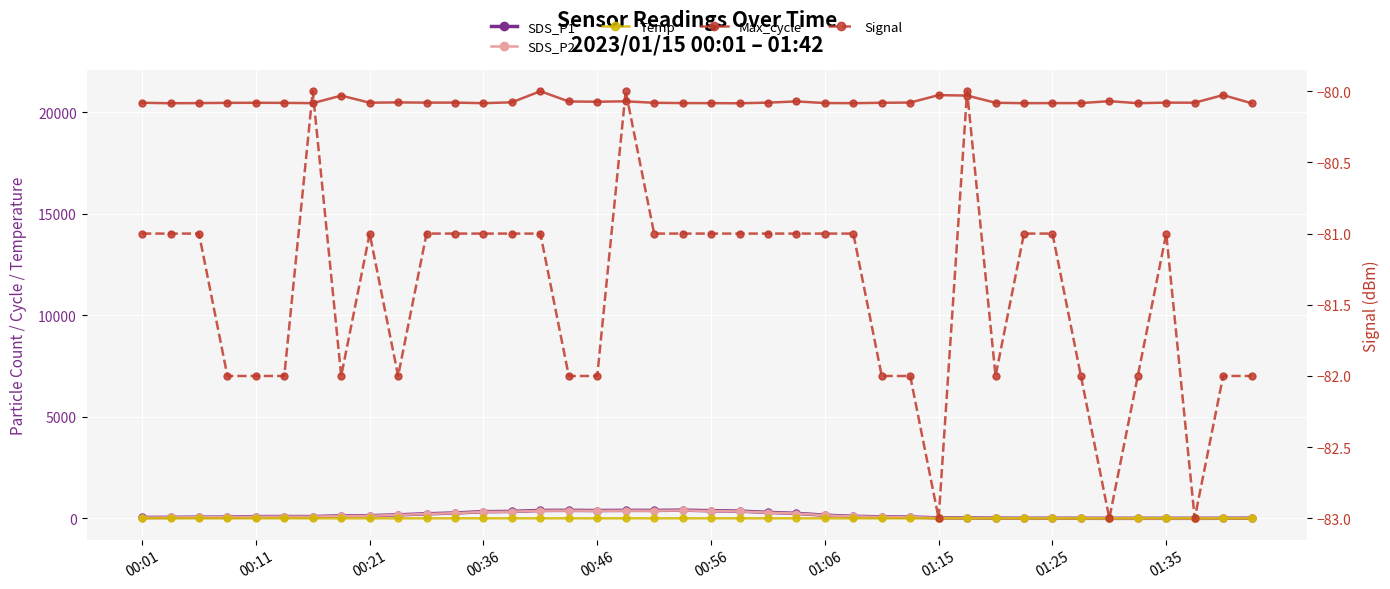

How many data points in Max_cycle are less than 20474?

16